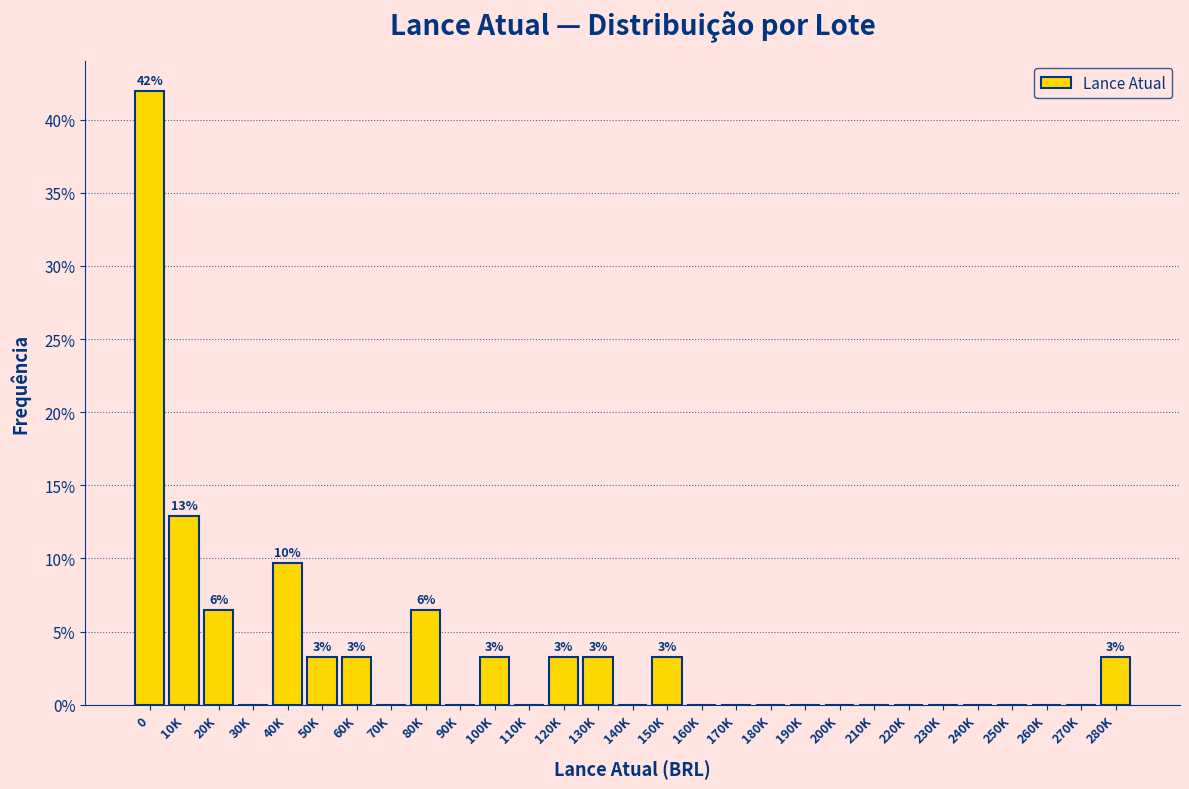

Reading right to left, transcribe all the data shown in this chart.

280K=3.2	270K=0.0	260K=0.0	250K=0.0	240K=0.0	230K=0.0	220K=0.0	210K=0.0	200K=0.0	190K=0.0	180K=0.0	170K=0.0	160K=0.0	150K=3.2	140K=0.0	130K=3.2	120K=3.2	110K=0.0	100K=3.2	90K=0.0	80K=6.5	70K=0.0	60K=3.2	50K=3.2	40K=9.7	30K=0.0	20K=6.5	10K=12.9	0=41.9